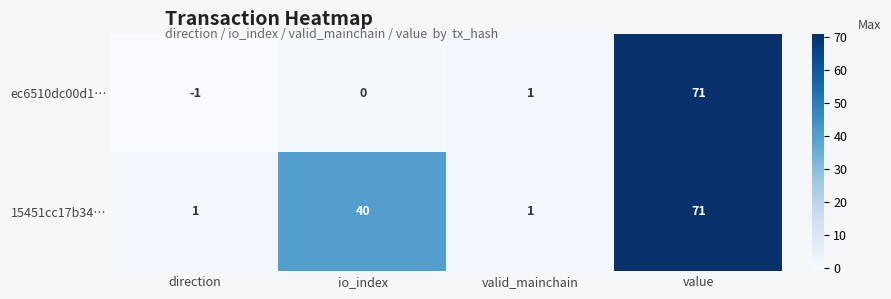

What is the greatest value displayed?

71